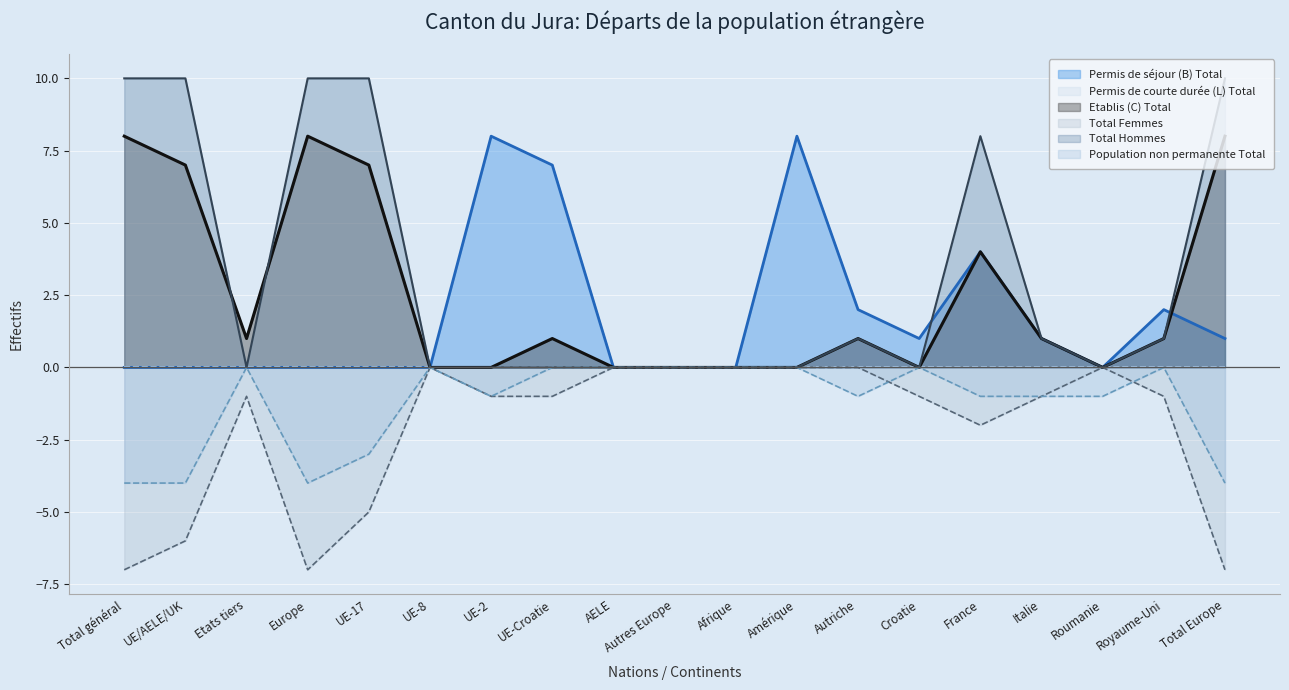

At which category is the sum across all series the highest?

France